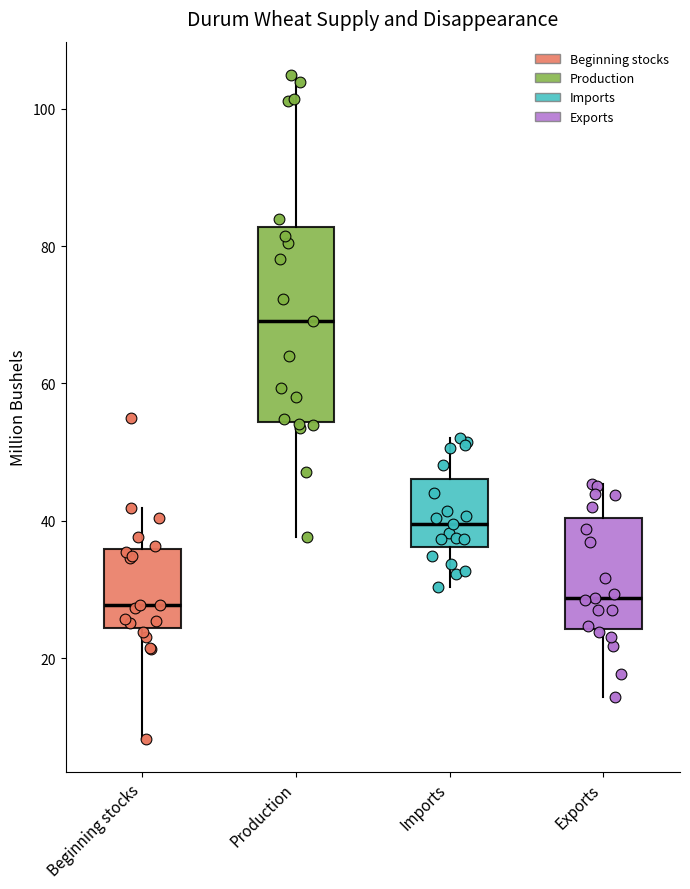

Comparing the boxes themselves (not the whiskers), which one is the tallest?

Production